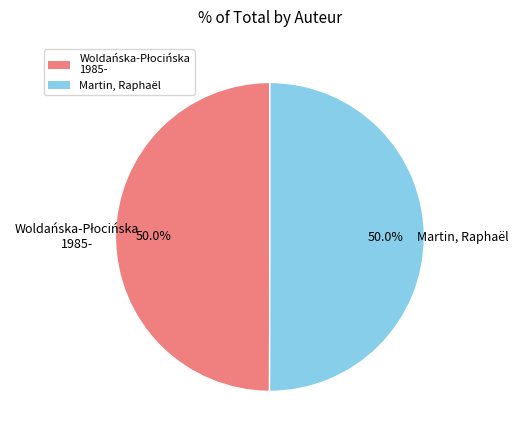

What portion of the pie excludes Martin, Raphaël?

50.0%